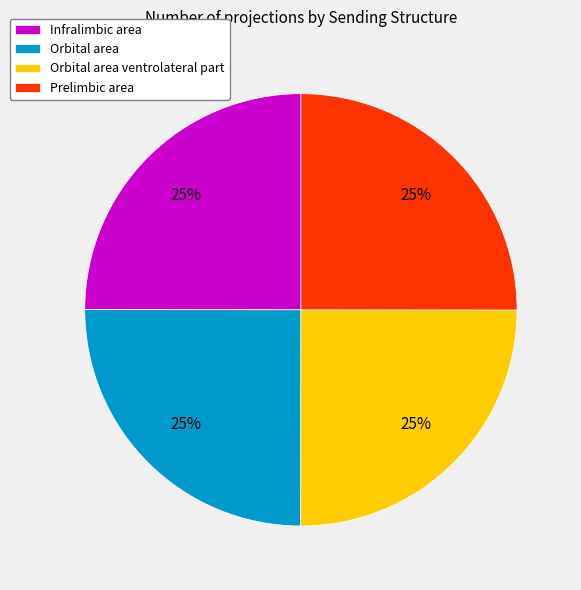

How many slices are in this pie chart?

4